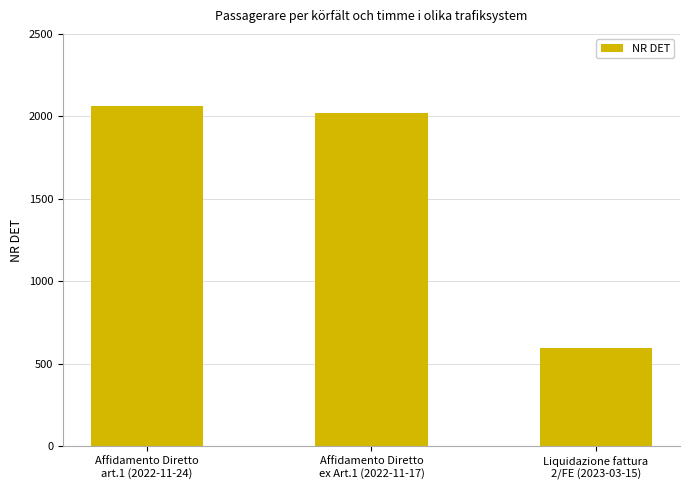

List the labels in order of value, largest first.

Affidamento Diretto
art.1 (2022-11-24), Affidamento Diretto
ex Art.1 (2022-11-17), Liquidazione fattura
2/FE (2023-03-15)